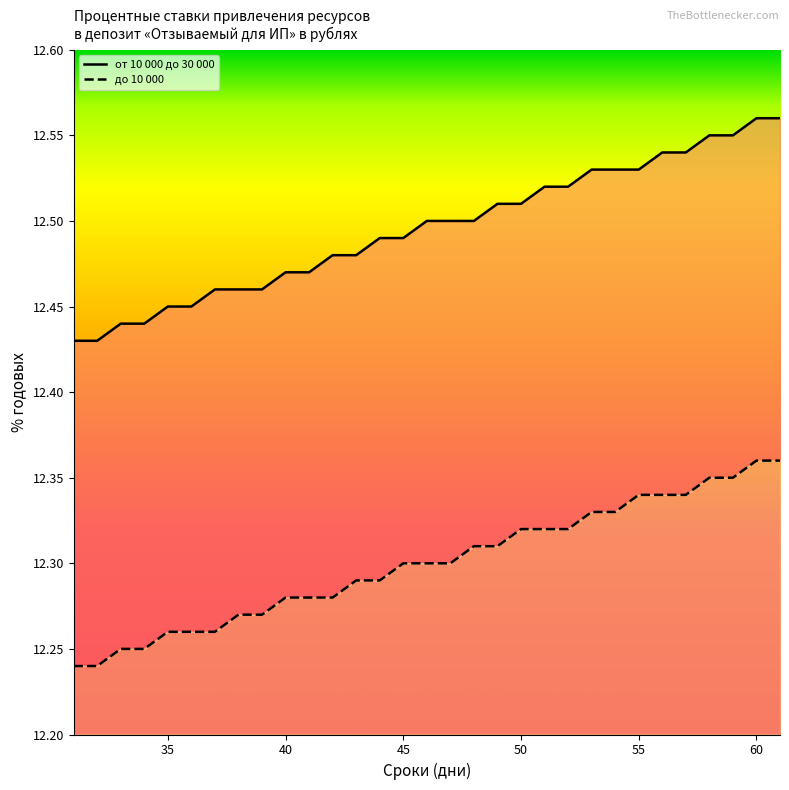

What is the lowest value of the до 10 000 series?

12.2